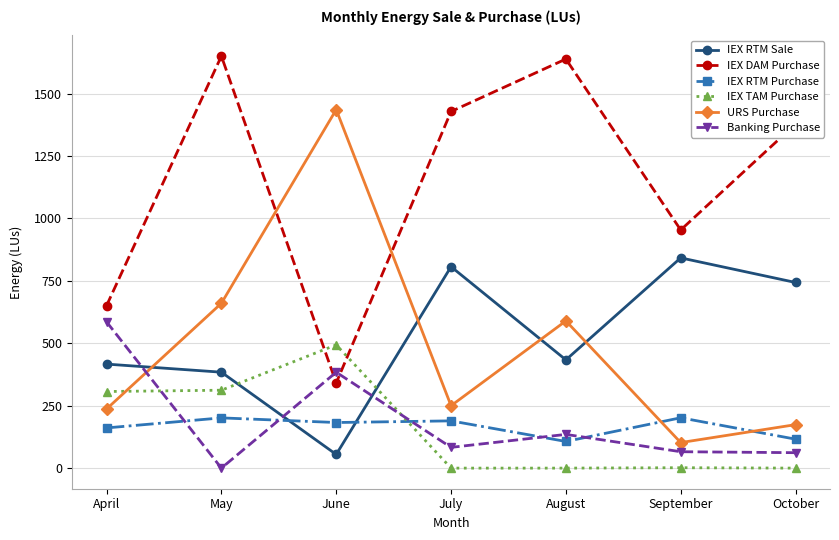

At how many categories does at least one series exceed 735?

6